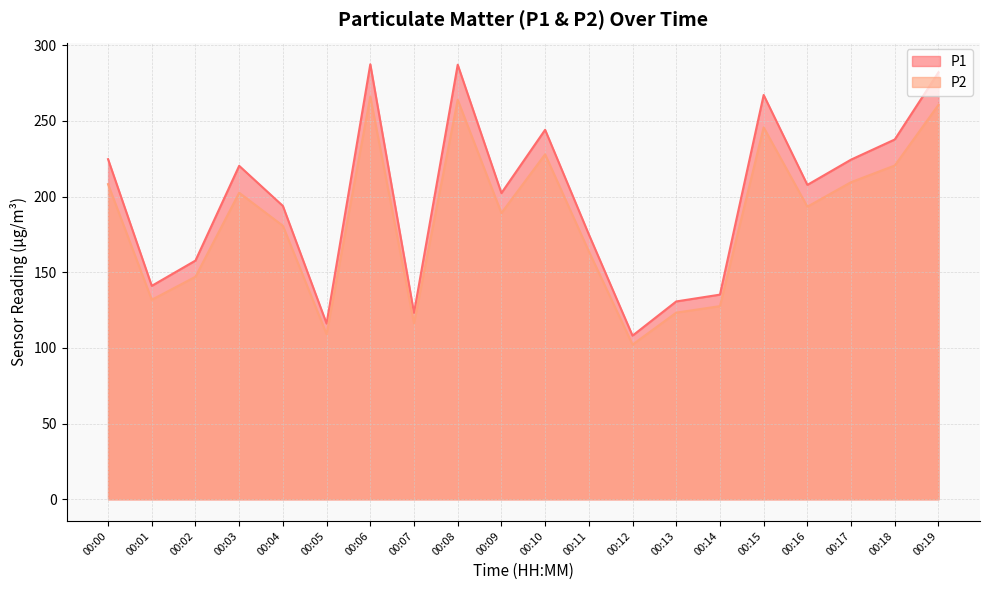

True or false: P1 has a value of 175.0 at 00:11.

True